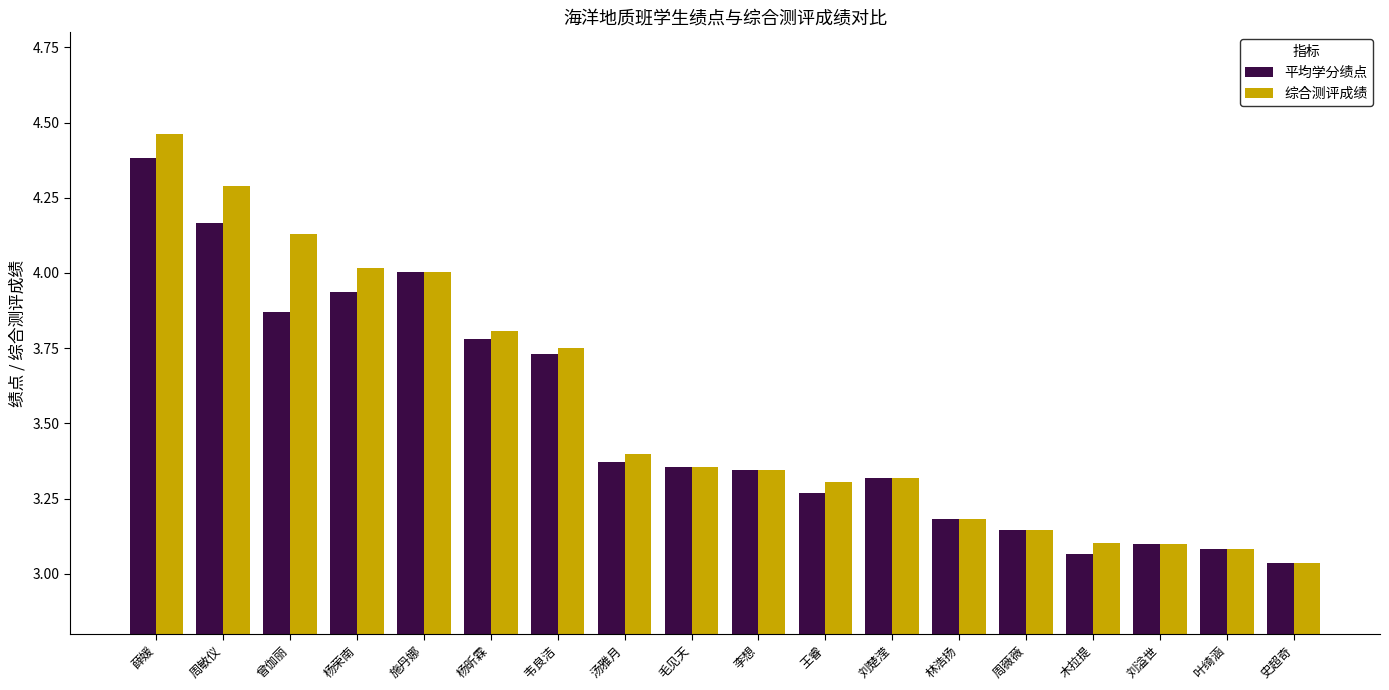

What is the sum of the 平均学分绩点 values at 木拉提 and 杨荣南?

7.0